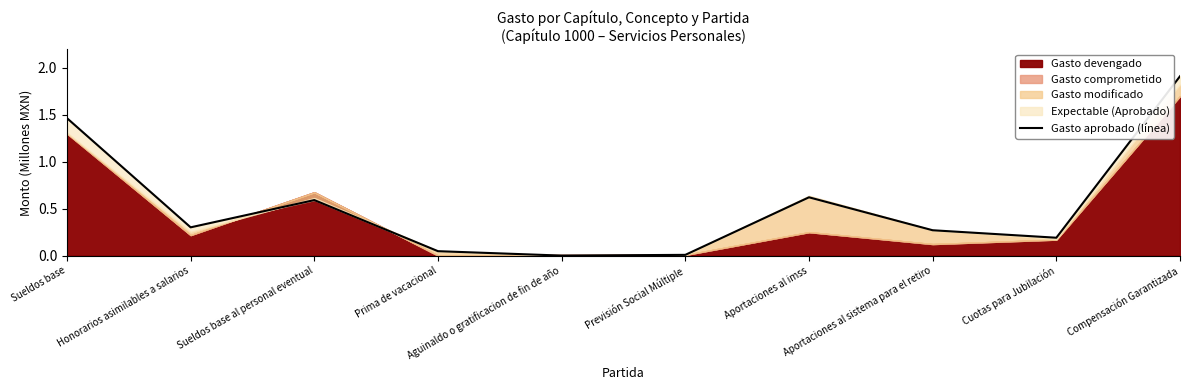

True or false: there are more than 0 points higher than both neighbors.

True